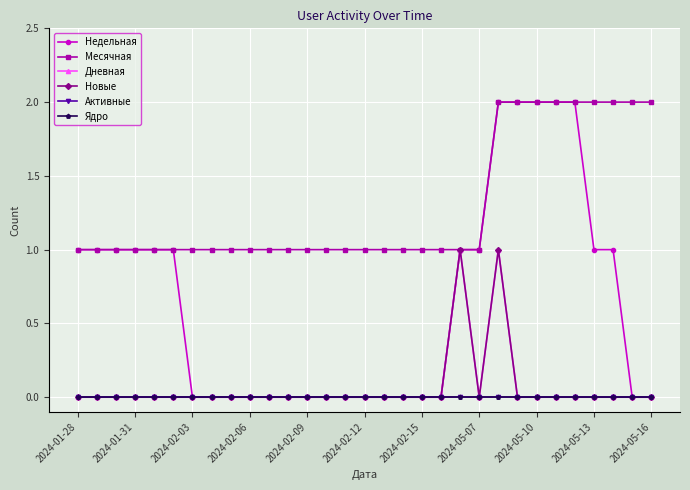

At how many categories does at least one series exceed 0?

31